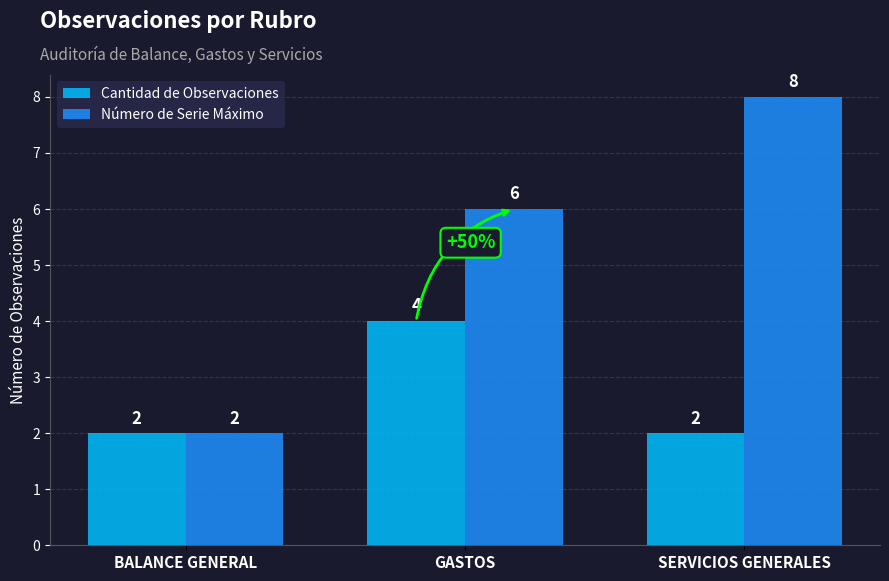

Between BALANCE GENERAL and SERVICIOS GENERALES, which series saw the biggest shift?

Número de Serie Máximo